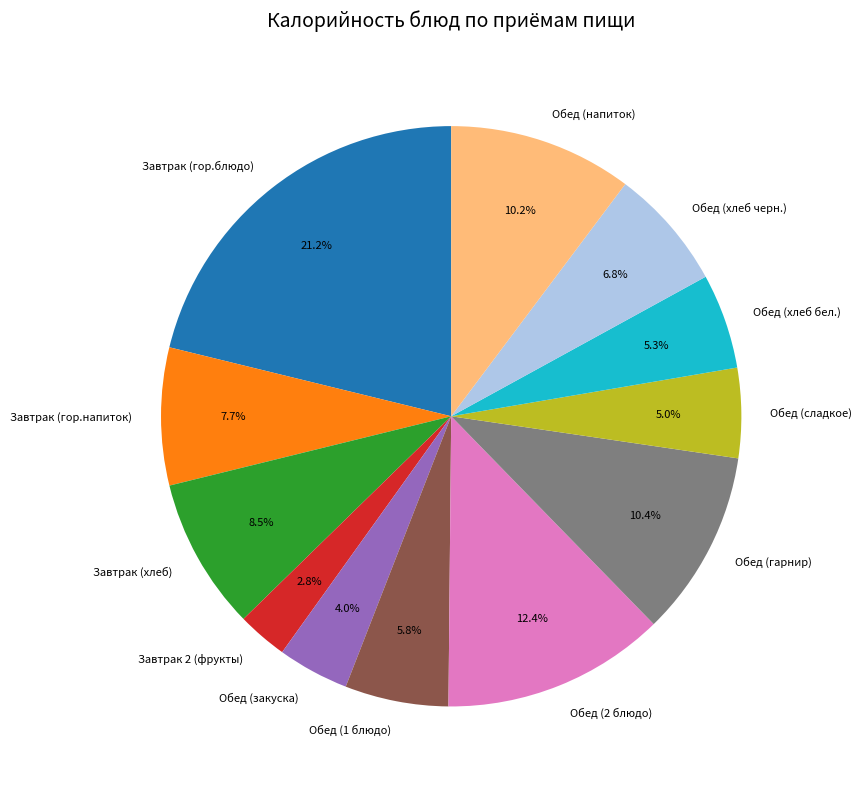

Is the sum of Обед (2 блюдо) and Обед (1 блюдо) greater than half?

No